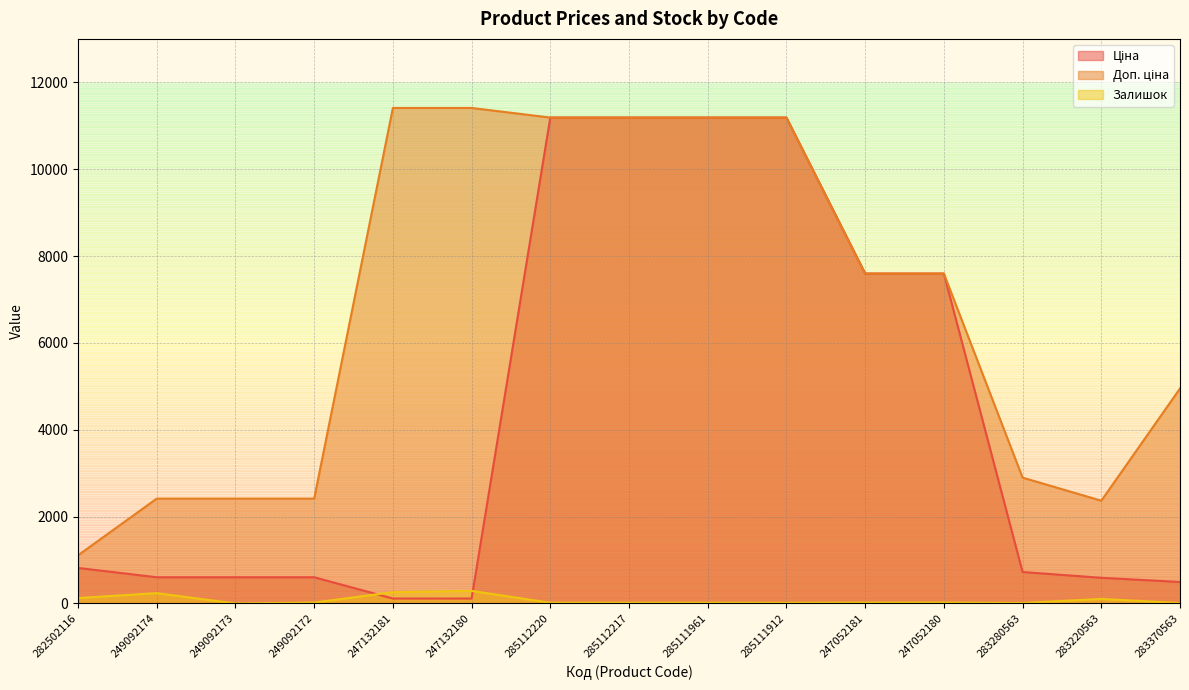

What is the sum of all Залишок values?

1167.0